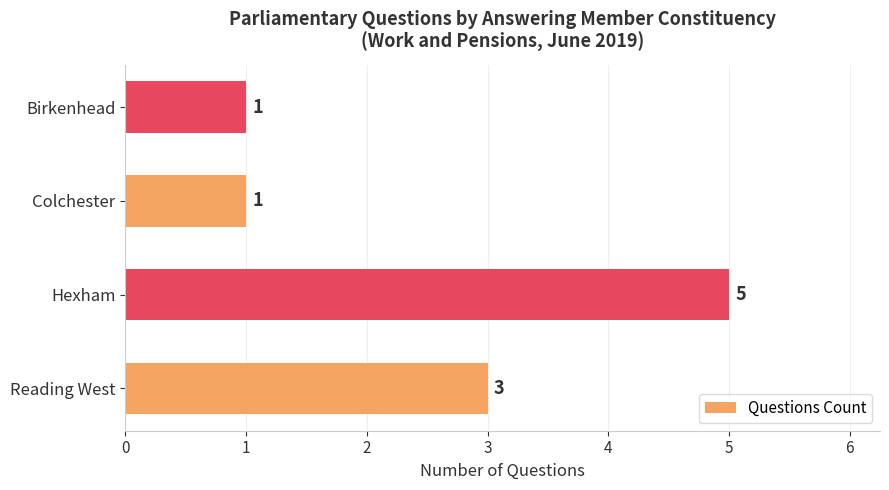

Is it true that the value at Birkenhead is 1?

True